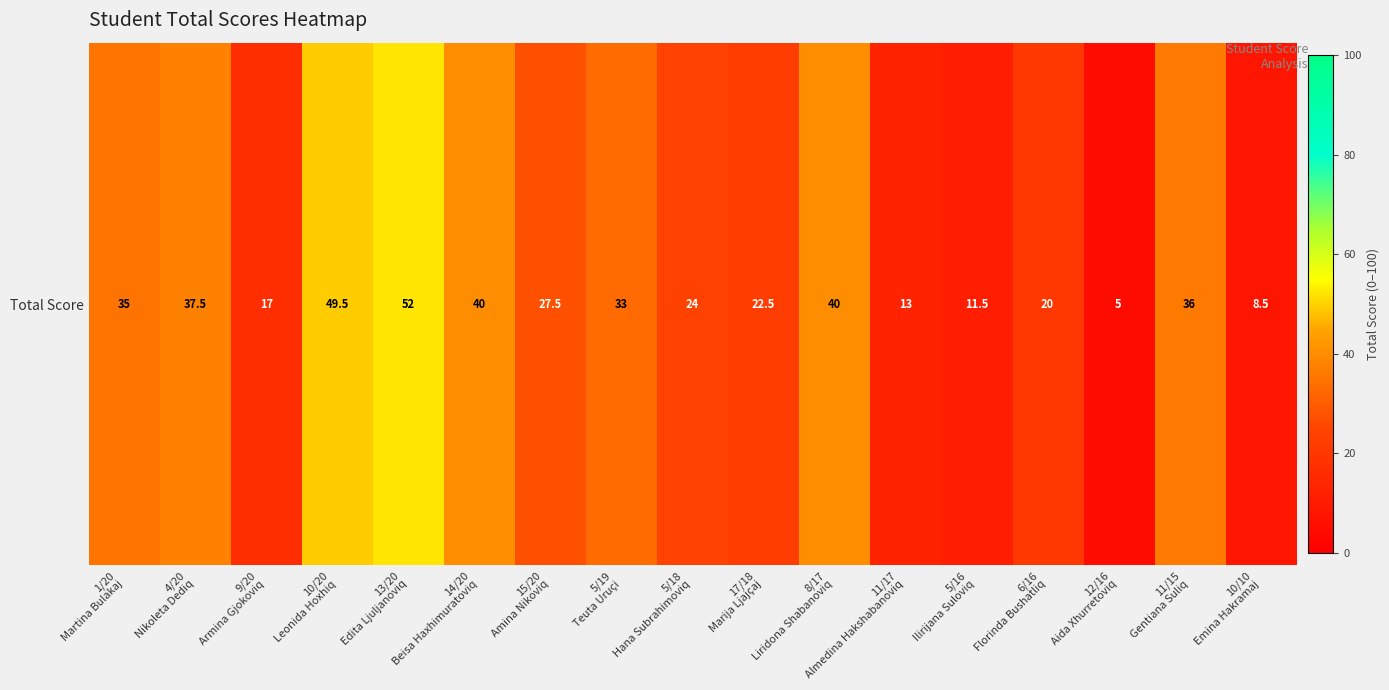

Where does the data first go above 27?

1/20
Martina Bulakaj